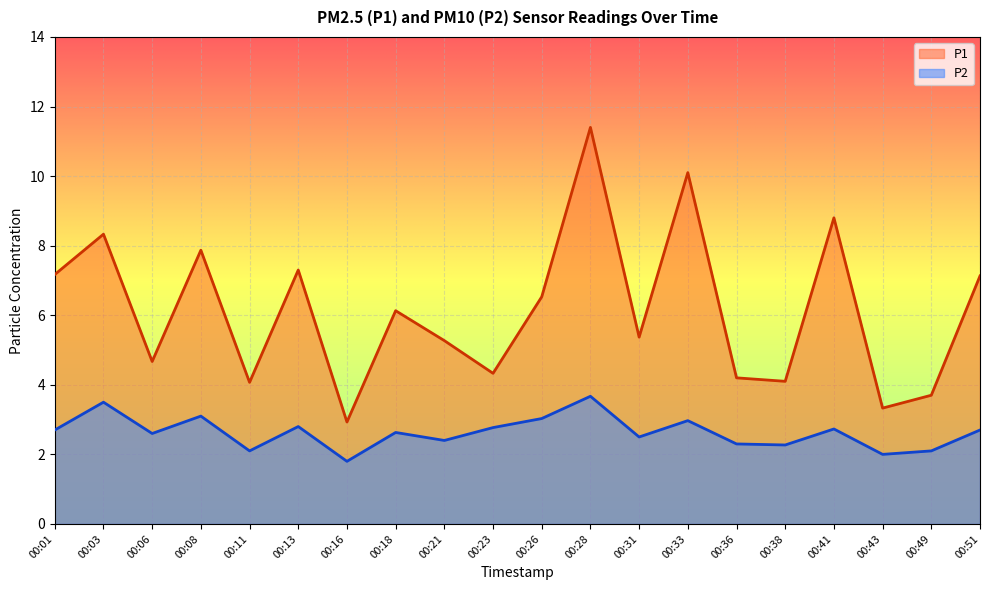

Reading left to right, what are all the values shown in this chart?

P1: 7.2	8.3	4.7	7.9	4.1	7.3	2.9	6.1	5.3	4.3	6.5	11.4	5.4	10.1	4.2	4.1	8.8	3.3	3.7	7.1
P2: 2.7	3.5	2.6	3.1	2.1	2.8	1.8	2.6	2.4	2.8	3.0	3.7	2.5	3.0	2.3	2.3	2.7	2.0	2.1	2.7